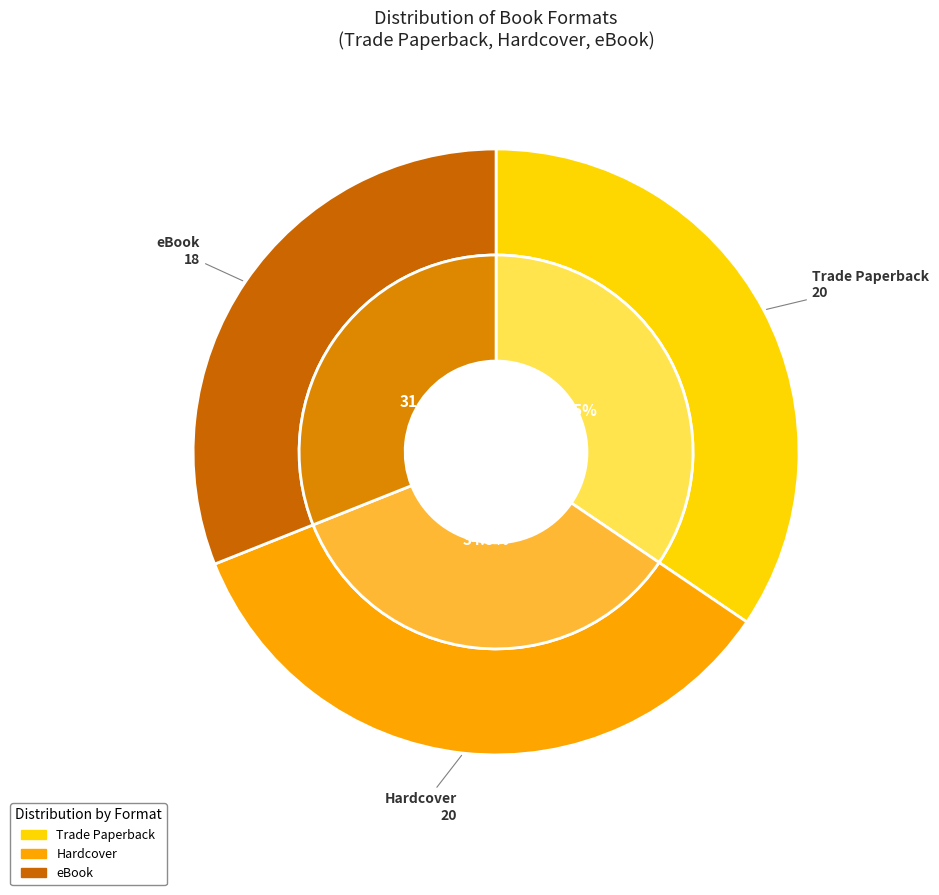

To the nearest percent, what is the difference between the largest and smallest slice percentages?

3%